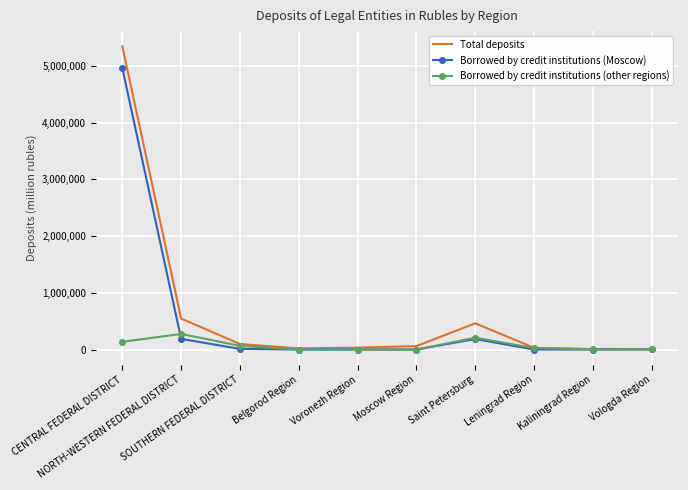

What is the maximum value for Borrowed by credit institutions (Moscow)?

4963439